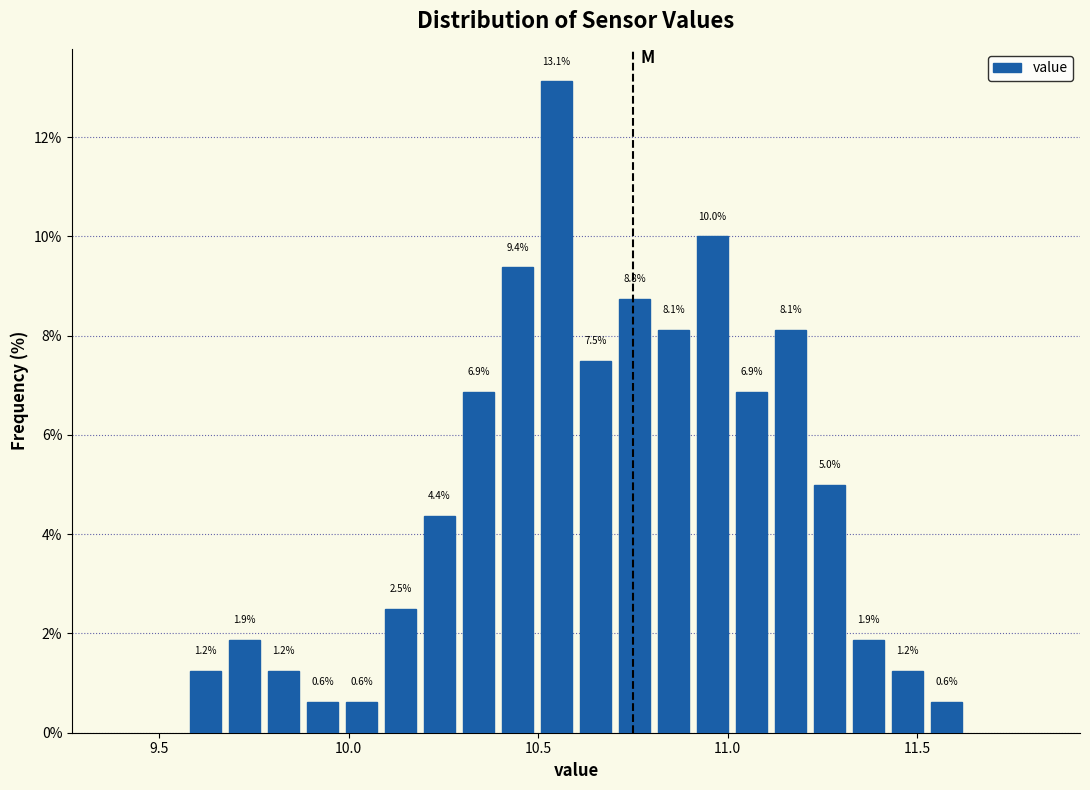

Around what value on the x-axis is the tallest bar? Give the approximate position of its centre, as read against the axis.

10.55